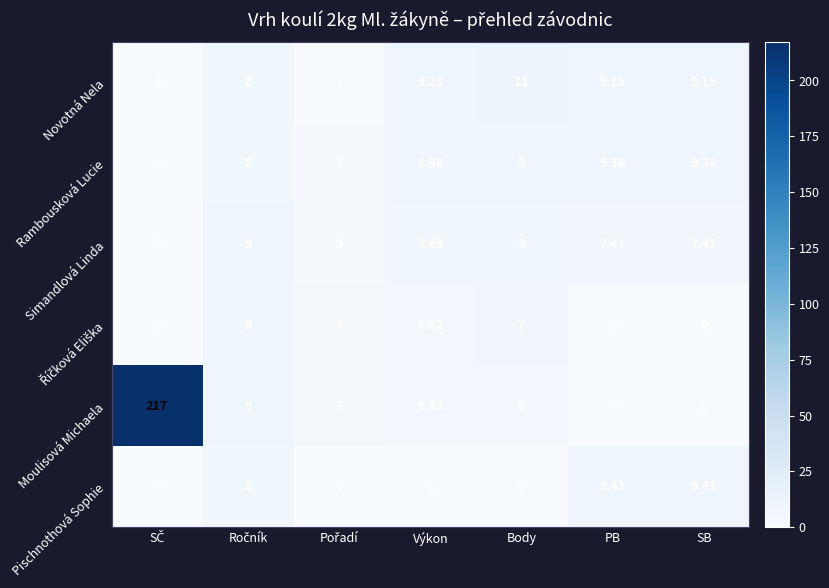

Which series has the widest spread of values?

Moulisová Michaela